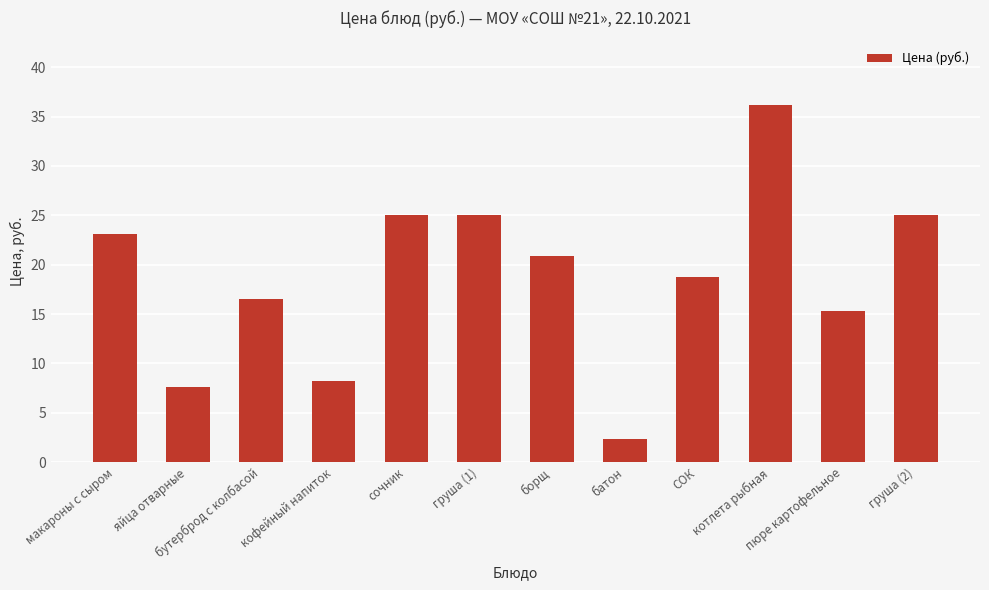

What is the difference between the maximum and second lowest values?

28.6